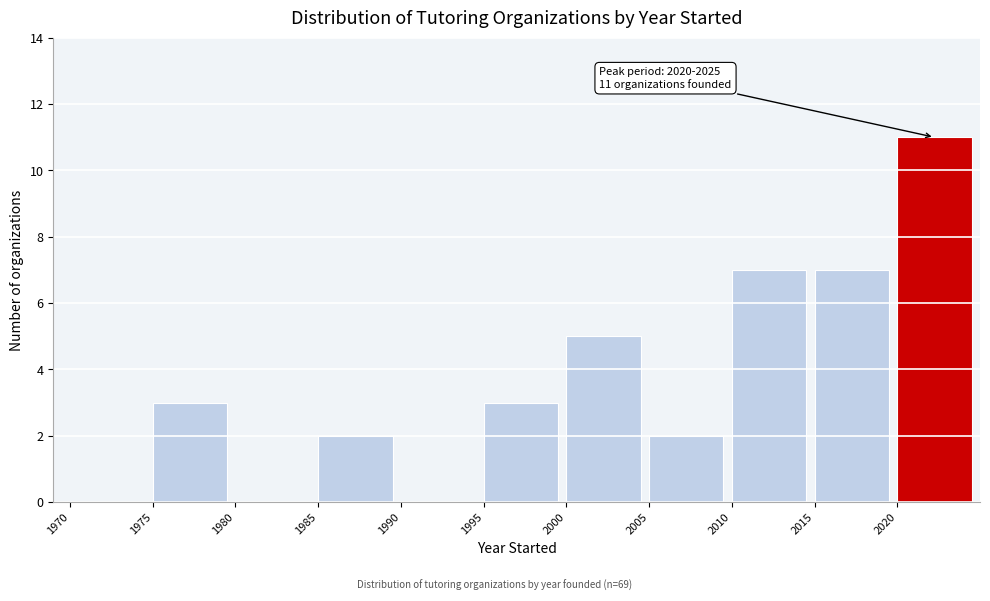

Over which range of the x-axis is the bar tallest?

2020 to 2025